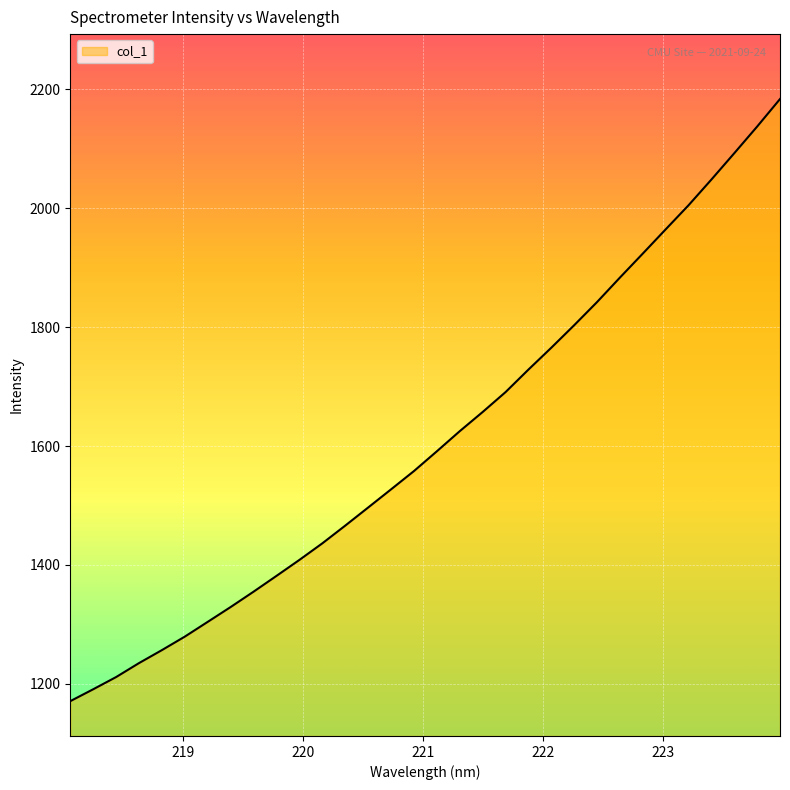

What is the greatest value displayed?

2183.4